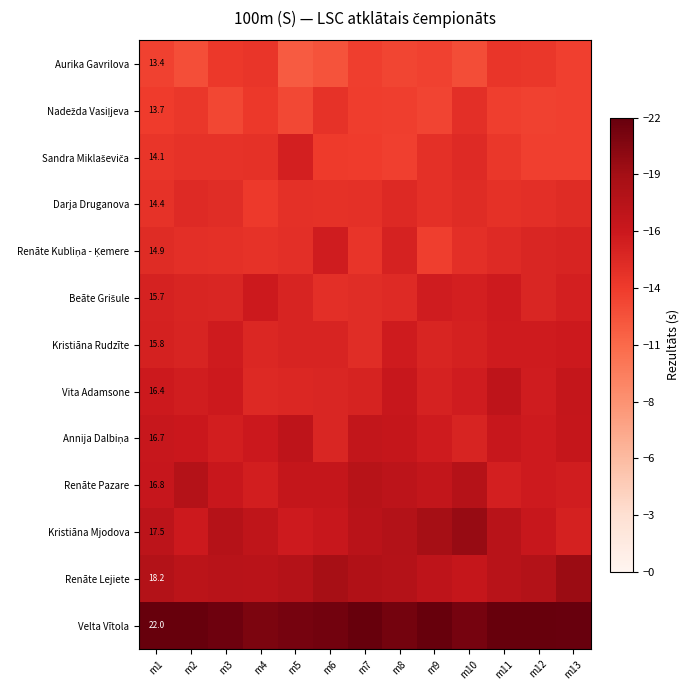

Which has a higher value, m3 or m6?

m3